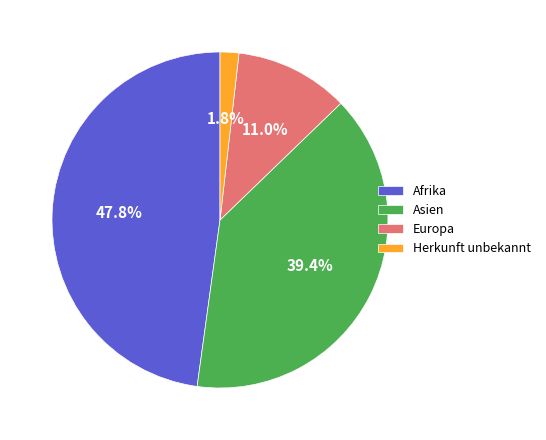

What percentage is the Europa slice, to the nearest percent?

11%